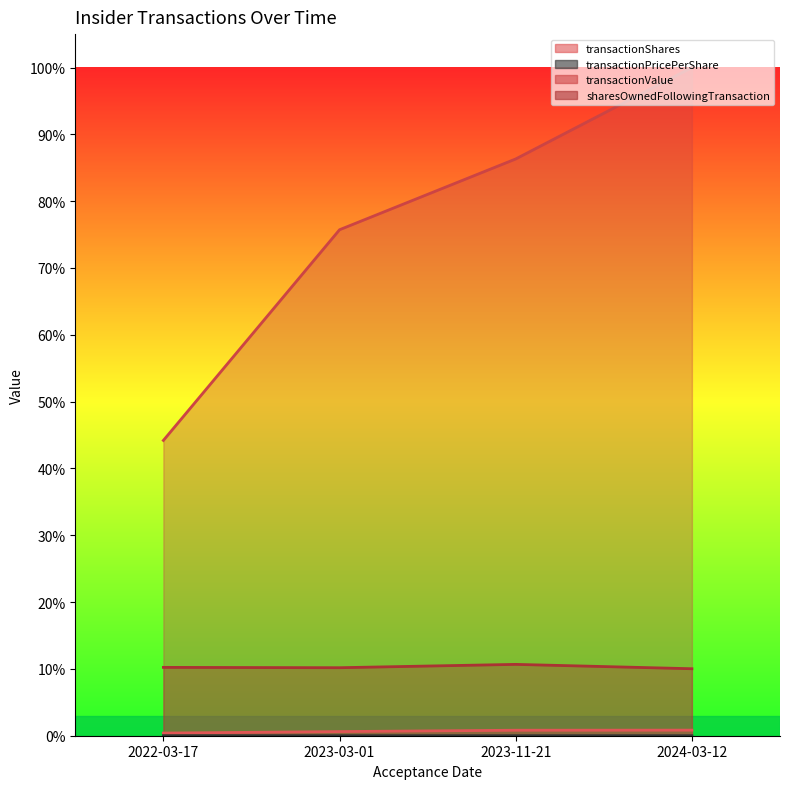

True or false: sharesOwnedFollowingTransaction and transactionPricePerShare intersect in this chart.

False